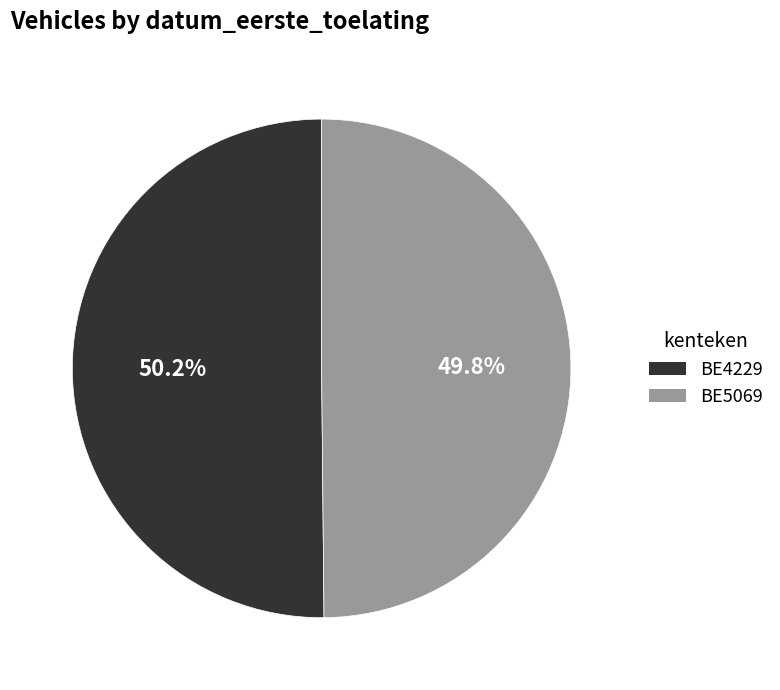

Count the number of slices in the pie.

2